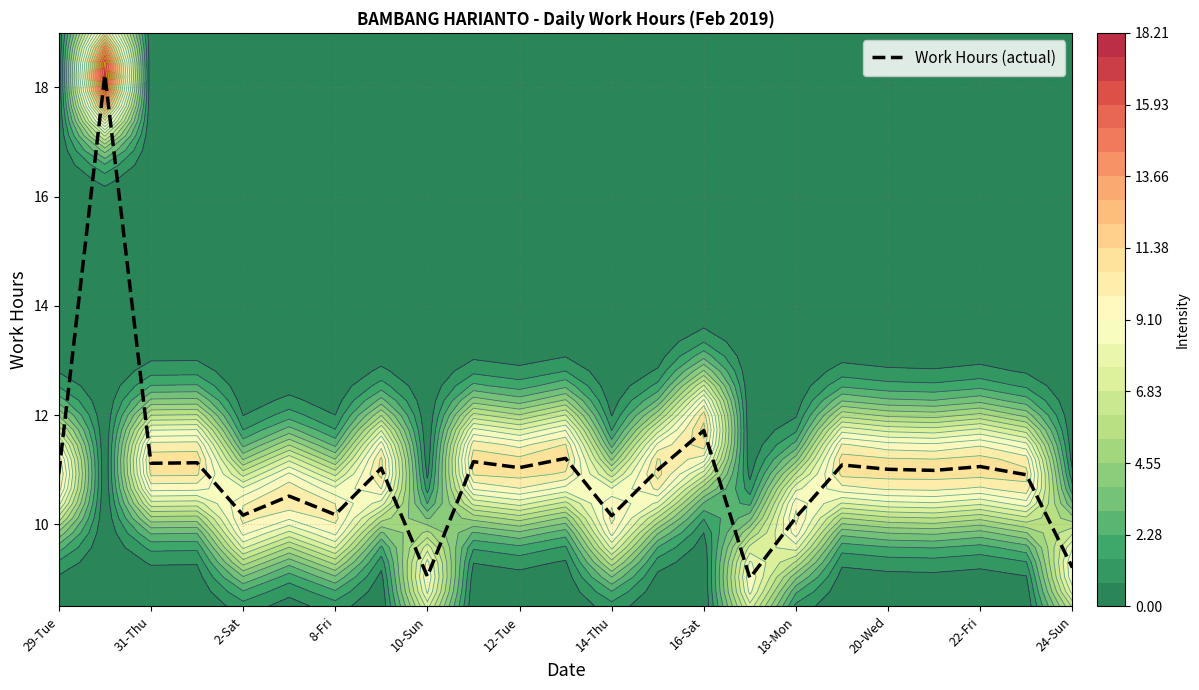

Is it true that Work Hours (actual) equals 10.9 at 29-Tue?

True